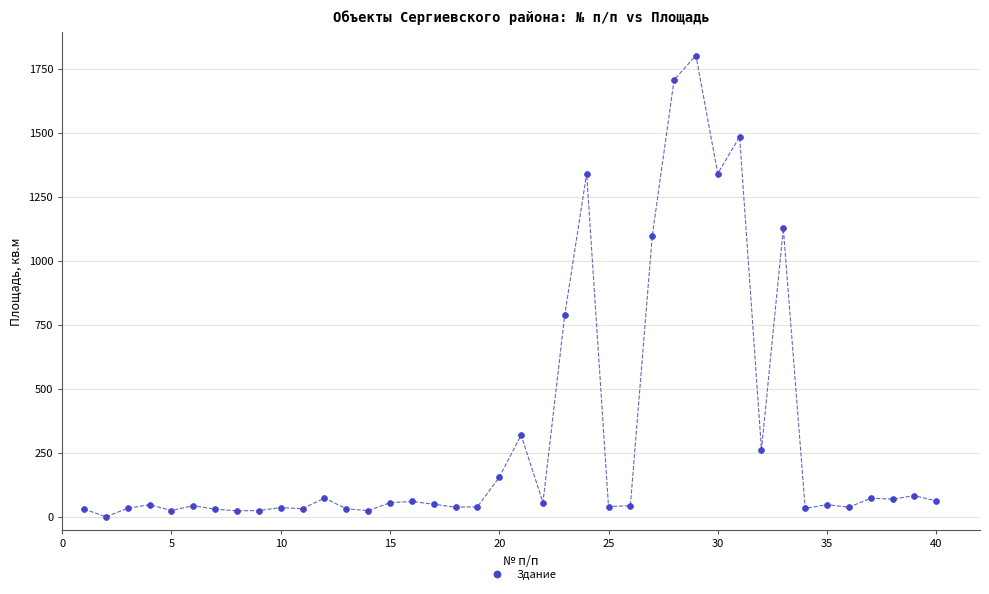

What is the range of Y values (max minus min)?

1802.1